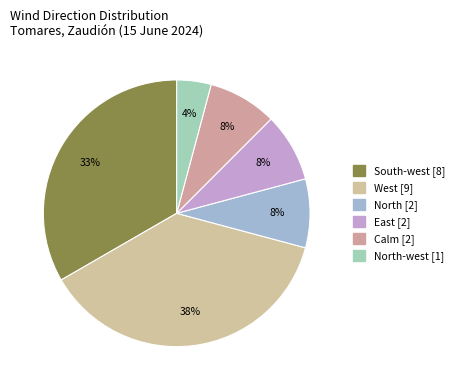

Count the number of slices in the pie.

6